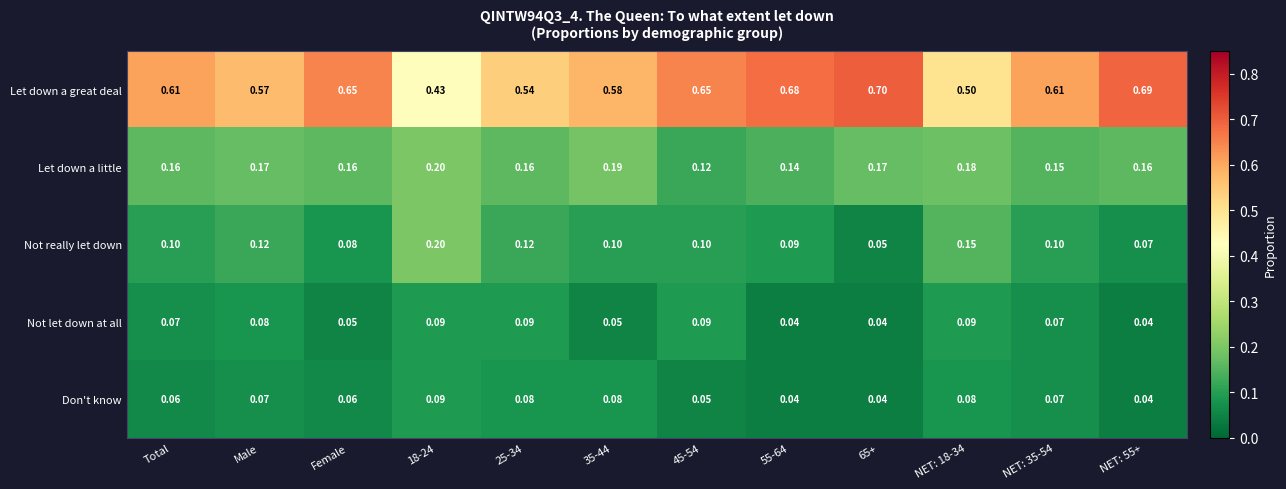

Which series has the largest total across all categories?

Let down a great deal